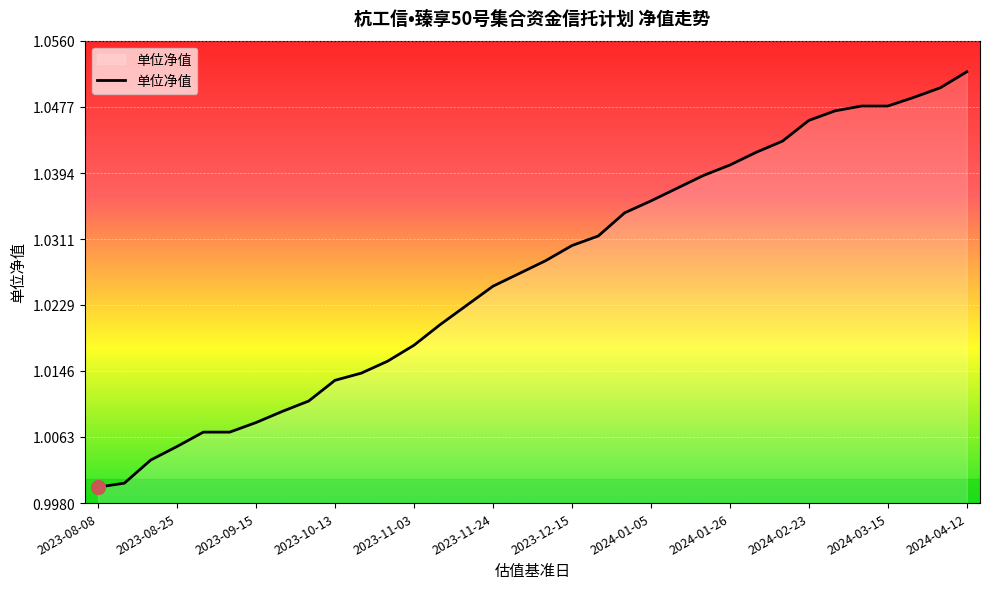

What is the difference between the second highest and minimum values?

0.1